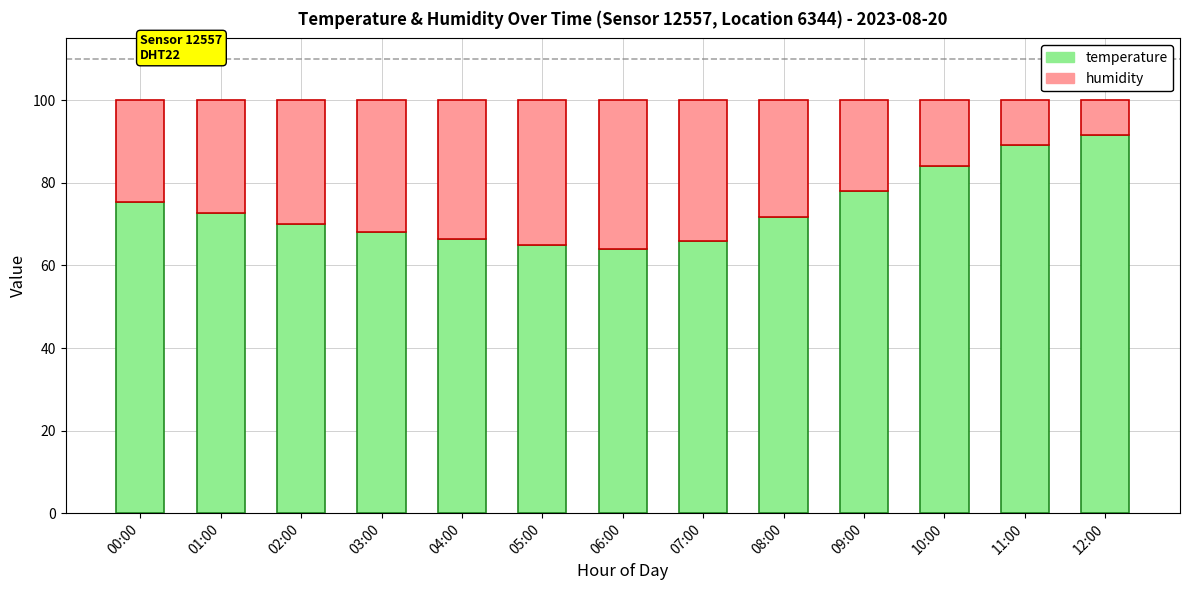

Is it true that temperature equals 91.7 at 12:00?

True